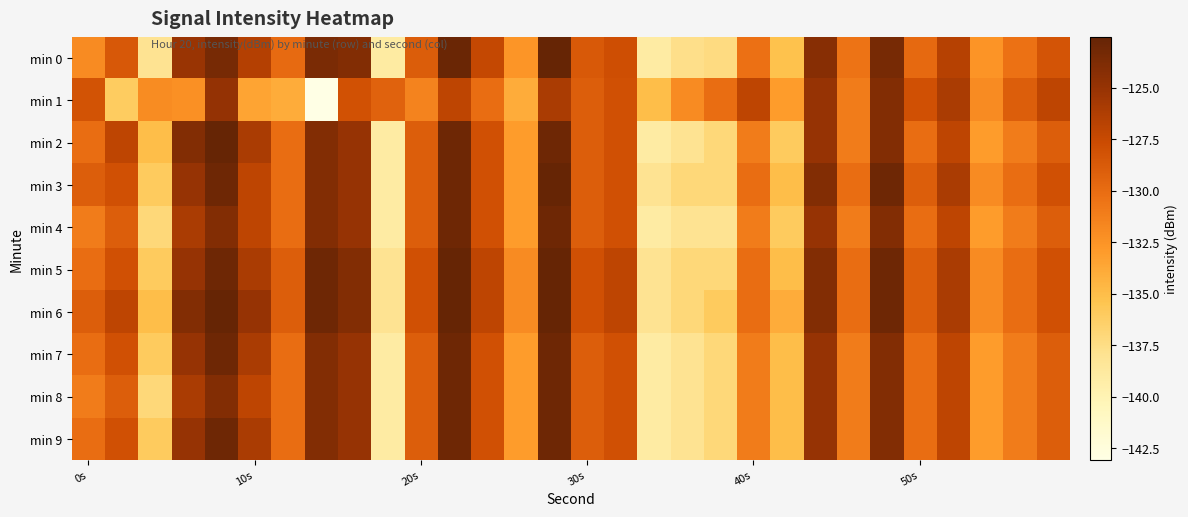

Which series has the widest spread of values?

min 1